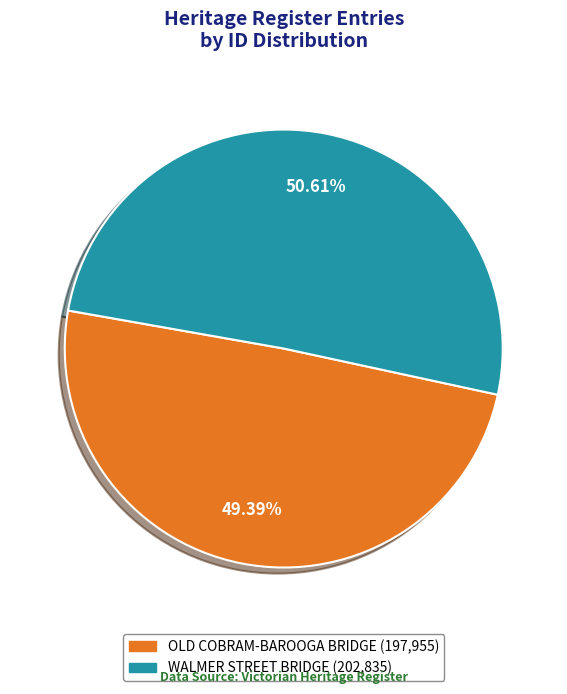

Combined, do WALMER STREET BRIDGE and OLD COBRAM-BAROOGA BRIDGE account for over 50%?

Yes